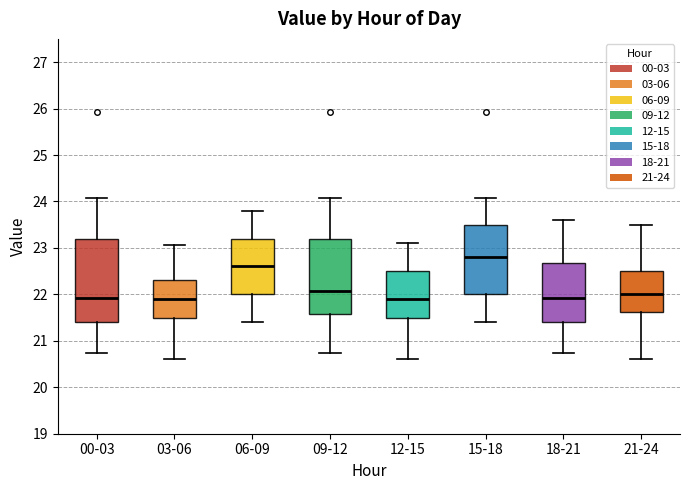

Reading left to right, read every box against the y-axis: the position of its median line, the range the box covers, and the ends of its whiskers. The values are not printed on the chart, so give them approximately, as read against the axis.

00-03: median 21.9, box 21.4 to 23.2, whiskers 20.7 to 24.1
03-06: median 21.9, box 21.5 to 22.3, whiskers 20.6 to 23.1
06-09: median 22.6, box 22.0 to 23.2, whiskers 21.4 to 23.8
09-12: median 22.1, box 21.6 to 23.2, whiskers 20.7 to 24.1
12-15: median 21.9, box 21.5 to 22.5, whiskers 20.6 to 23.1
15-18: median 22.8, box 22.0 to 23.5, whiskers 21.4 to 24.1
18-21: median 21.9, box 21.4 to 22.7, whiskers 20.7 to 23.6
21-24: median 22.0, box 21.6 to 22.5, whiskers 20.6 to 23.5